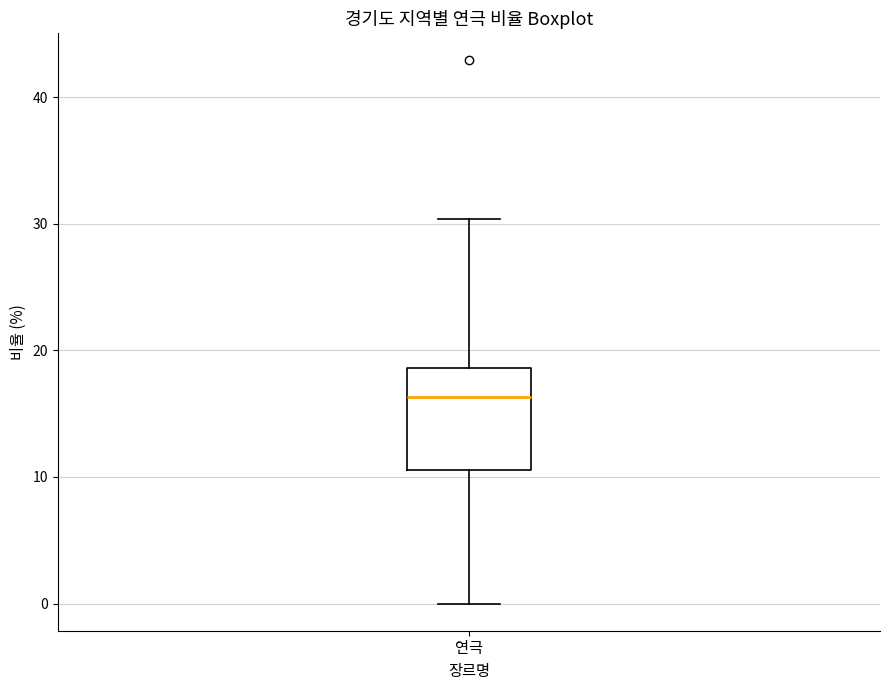

Where does the median line of the box for 연극 sit on the y-axis? The values are not printed on the chart, so give them approximately, as read against the axis.

16